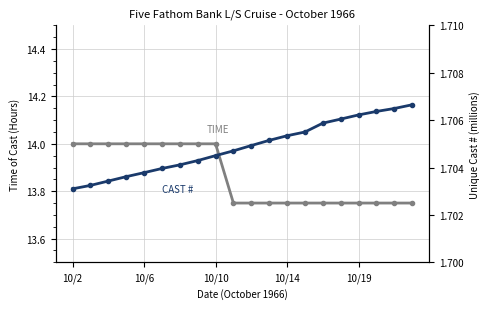

Which series has the largest total across all categories?

TIME